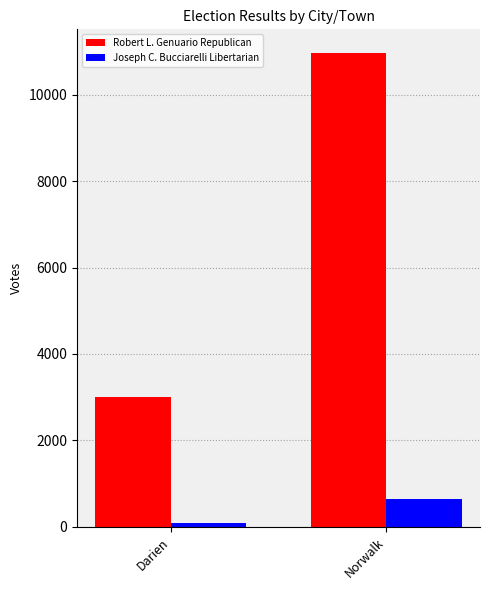

Does the chart contain any negative values?

No